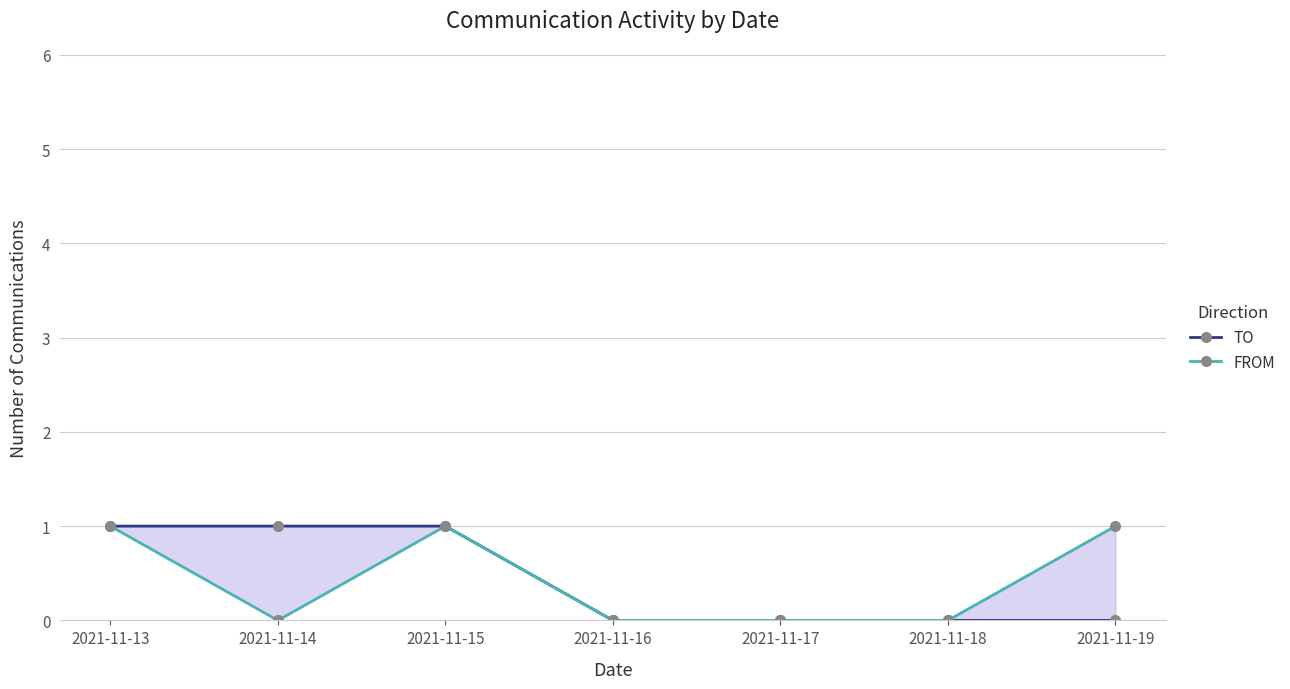

True or false: TO and FROM intersect in this chart.

False